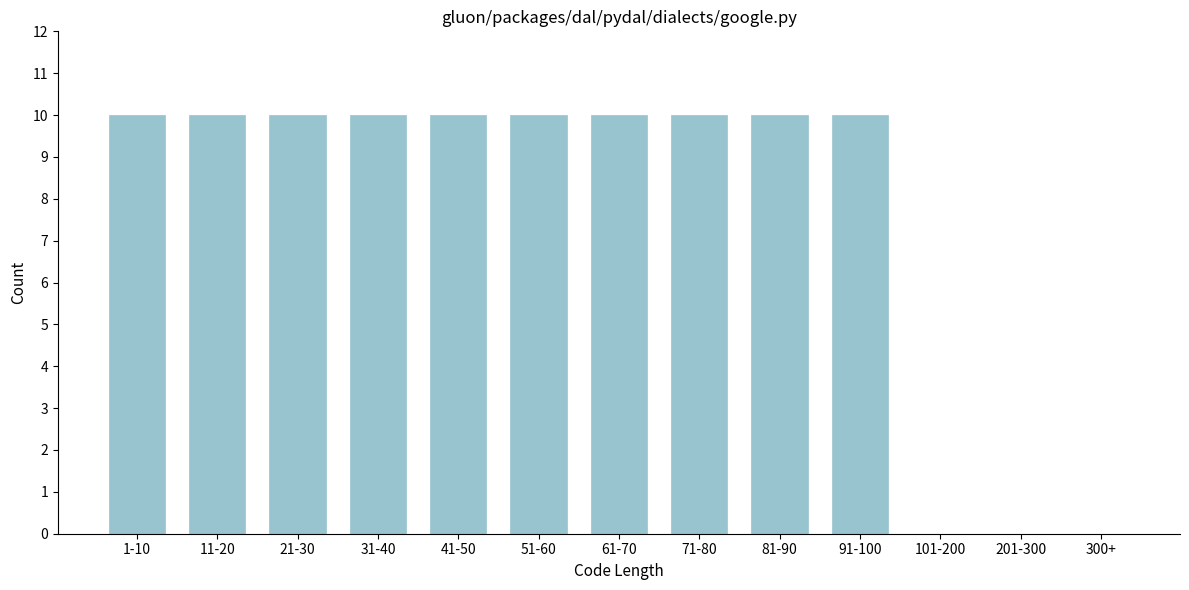

Reading right to left, what are all the values shown in this chart?

300+=0	201-300=0	101-200=0	91-100=10	81-90=10	71-80=10	61-70=10	51-60=10	41-50=10	31-40=10	21-30=10	11-20=10	1-10=10